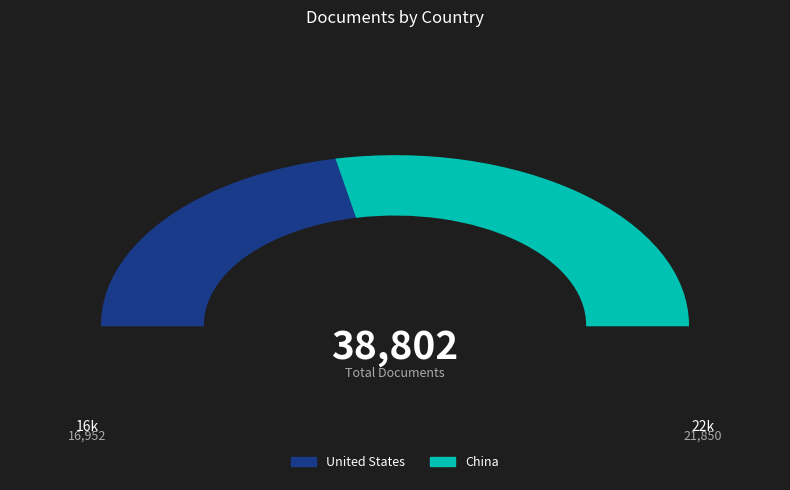

Combined, do United States and China account for over 50%?

Yes